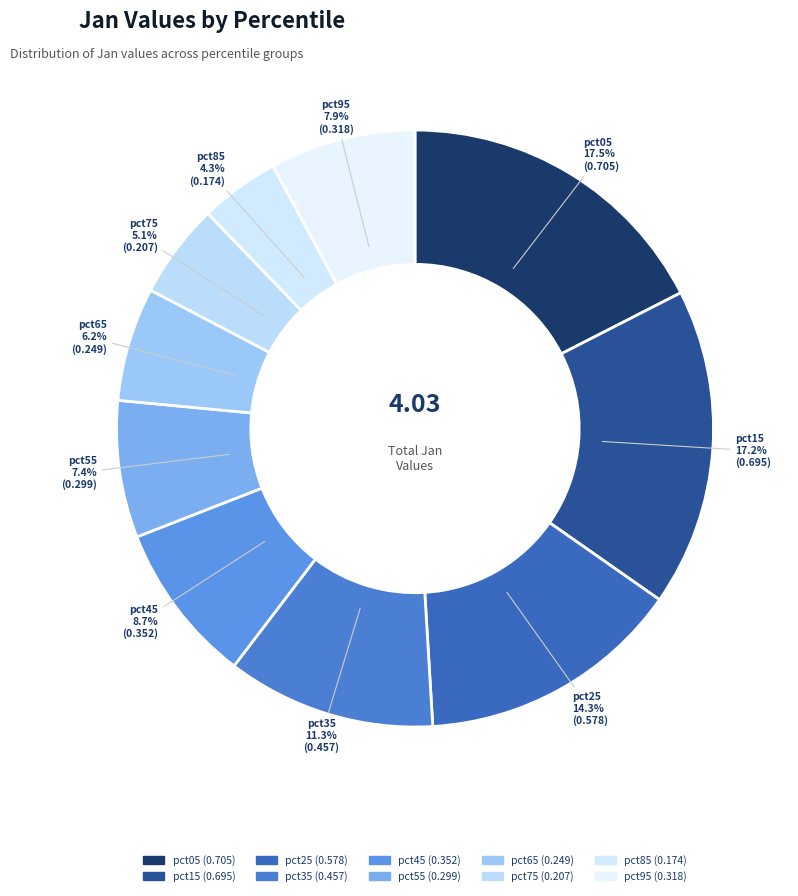

Combined, do pct15 and pct85 account for over 50%?

No